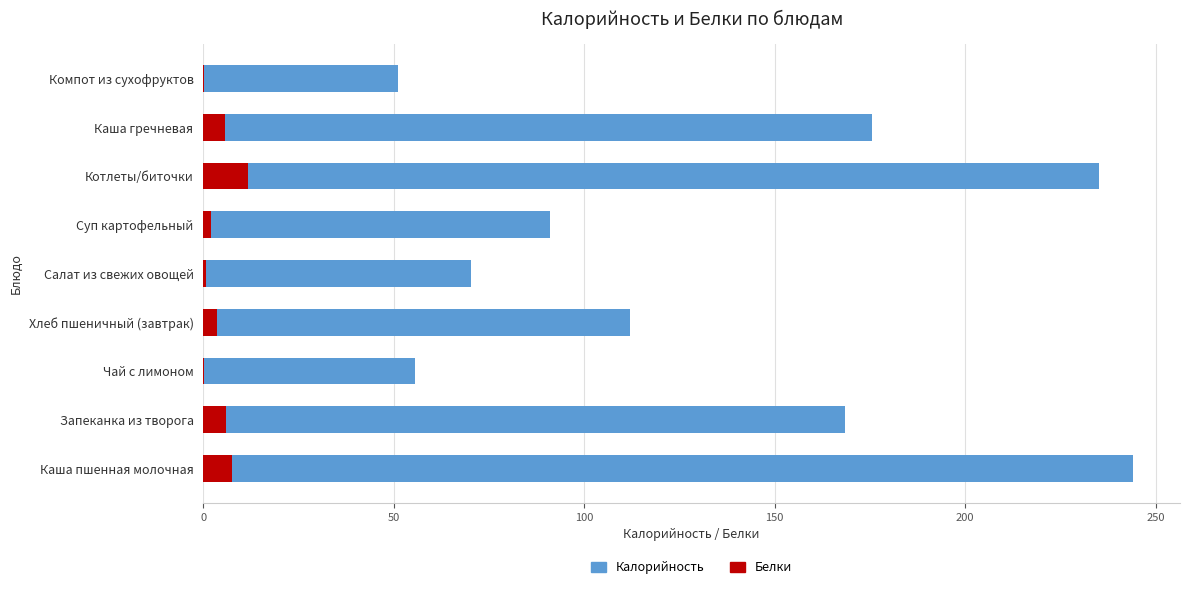

Is the value of Белки at Суп картофельный greater than the value of Калорийность at Чай с лимоном?

No